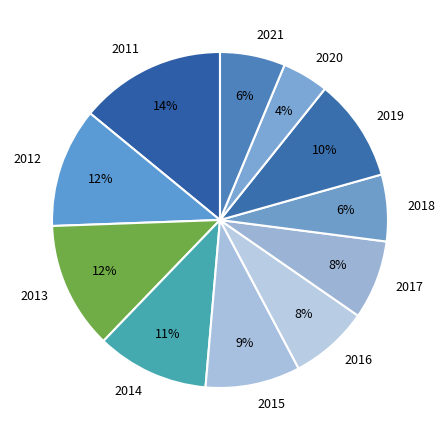

Does 2021 represent more than half of the total?

No